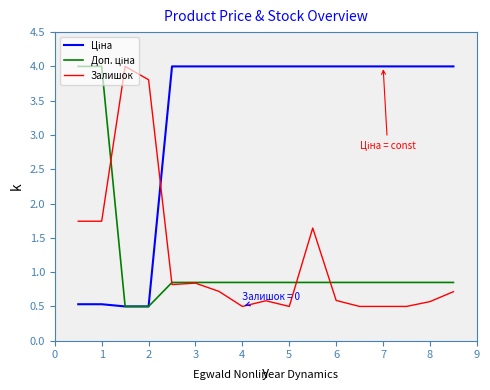

What is the smallest value displayed?

0.5